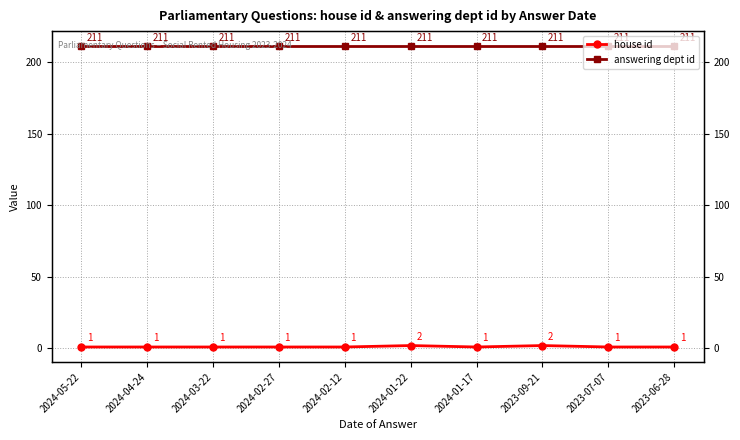

Which category has the lowest value in the house id series?

2024-05-22